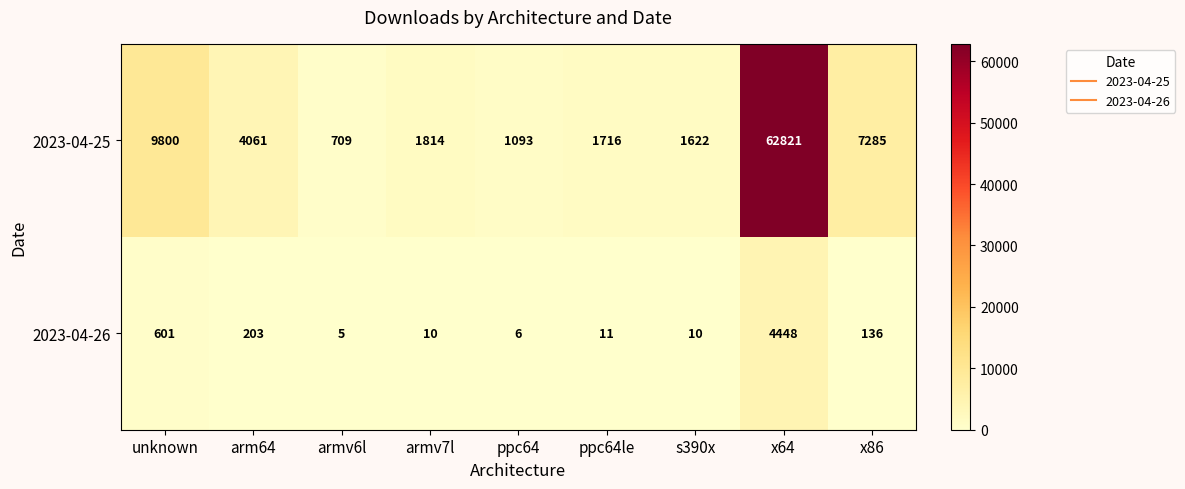

True or false: 2023-04-26 has a value of 6 at ppc64.

True